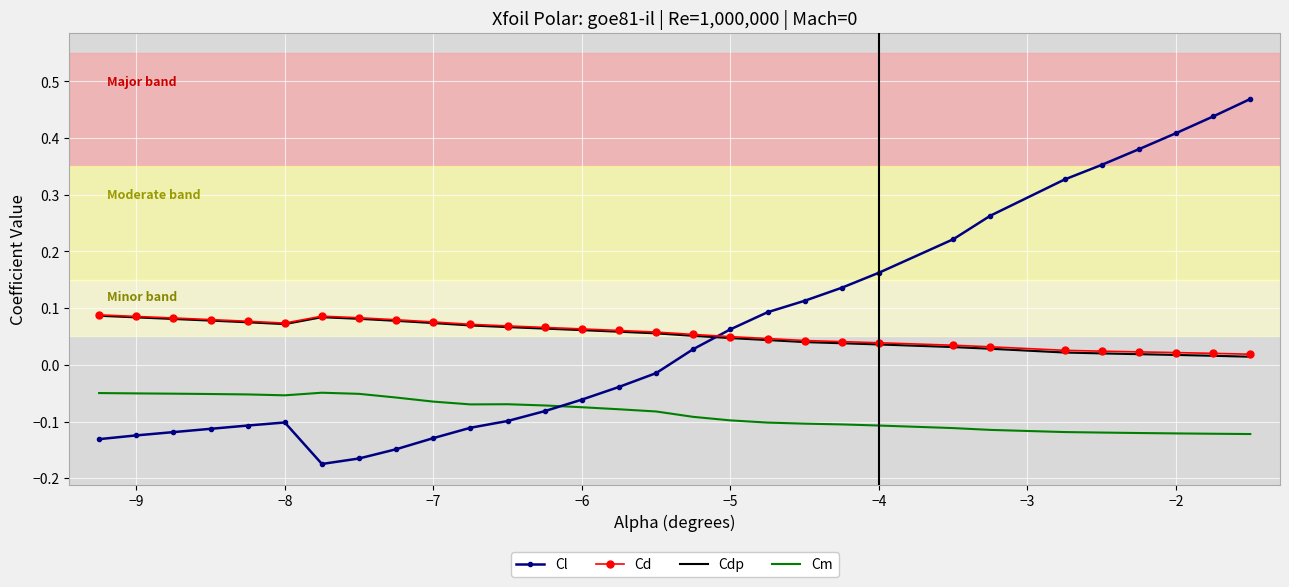

True or false: Cl and Cm cross at least once.

True